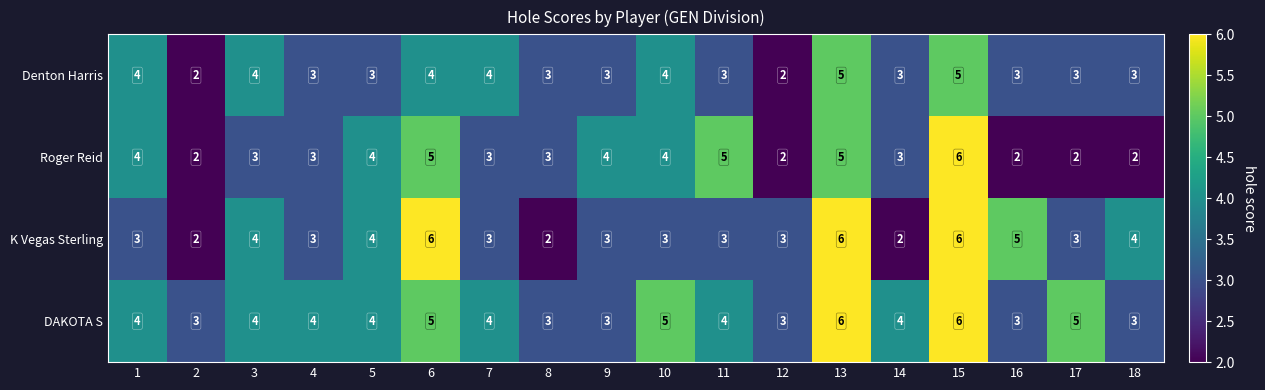

What is the difference between the maximum and minimum values in the Denton Harris series?

3